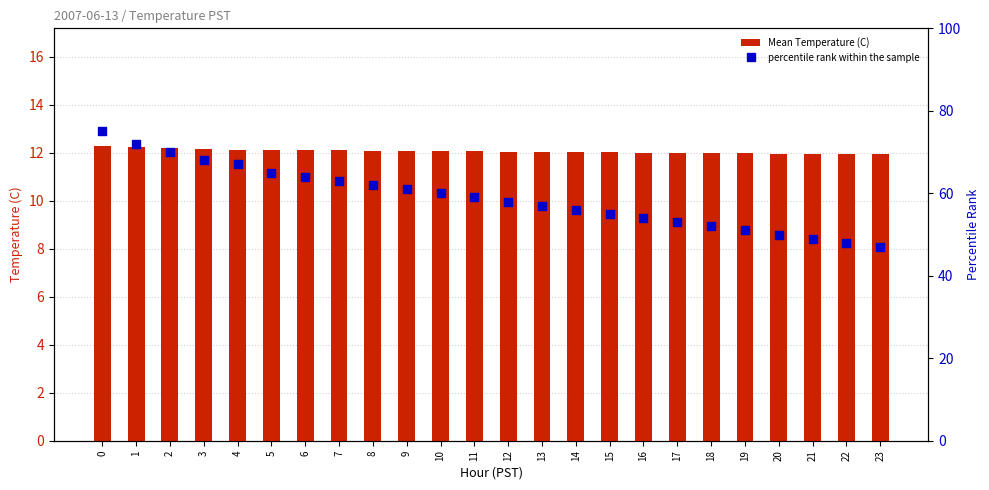

Which series has the widest spread of Y values?

percentile rank within the sample